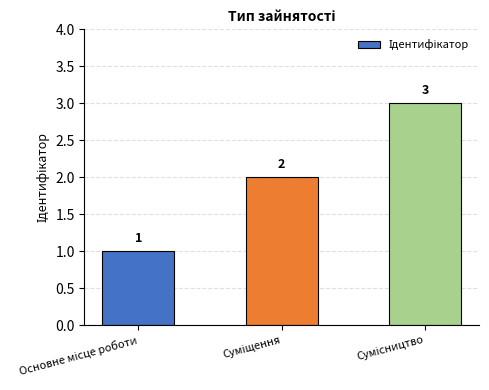

Count the values in the range 1 to 3.

3